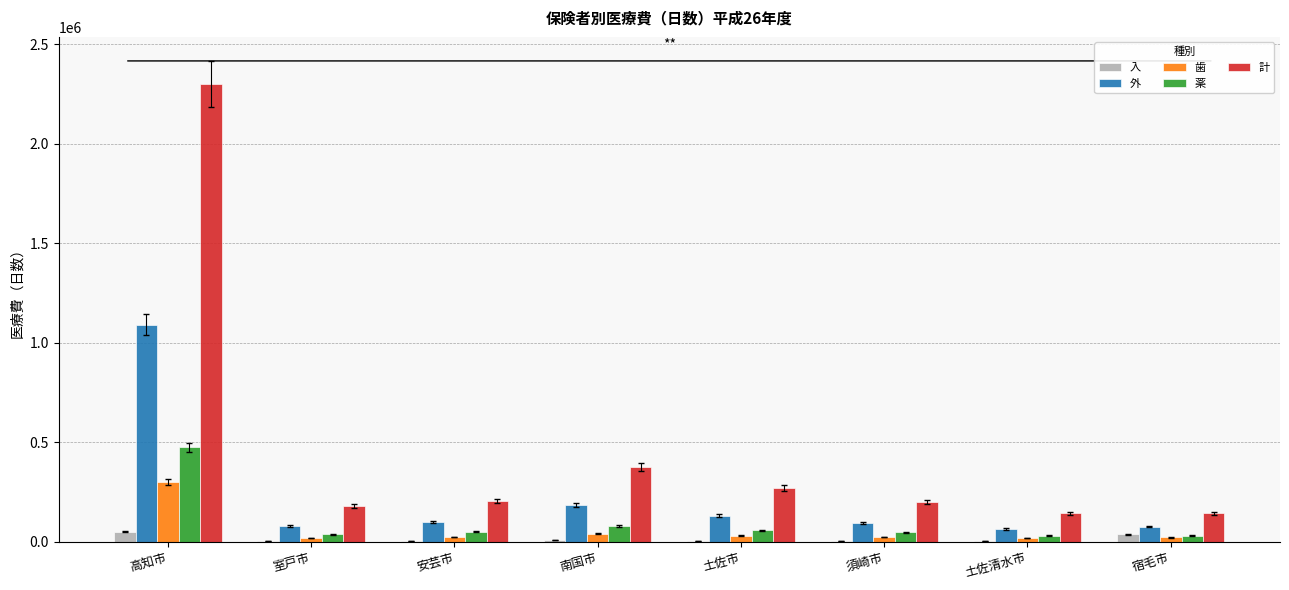

How many groups of bars are there?

8